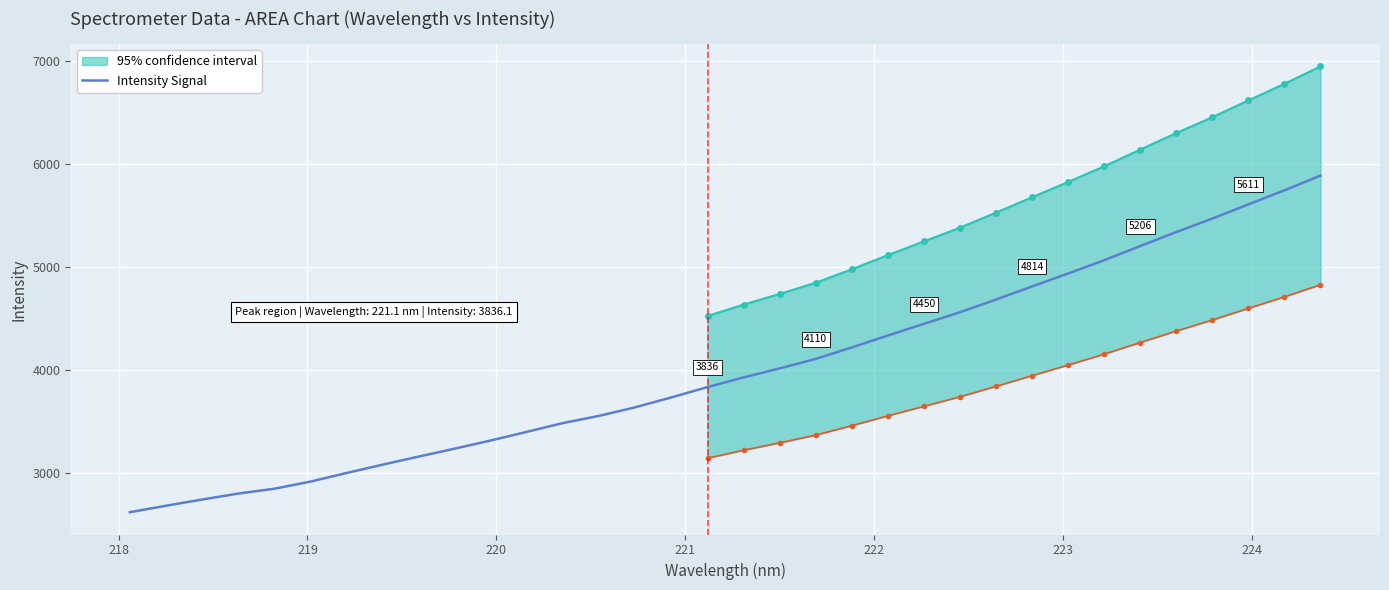

What is the approximate value at 218?

2683.4